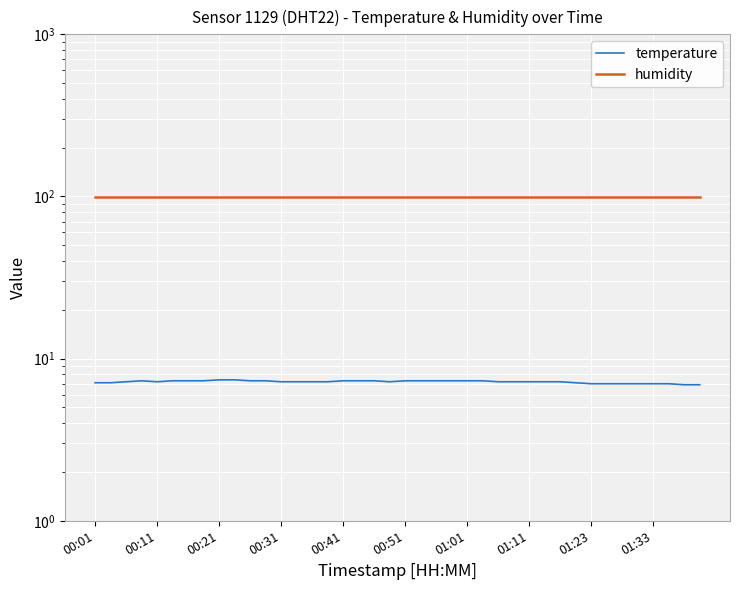

Which series changed the most between 00:31 and 33?

temperature